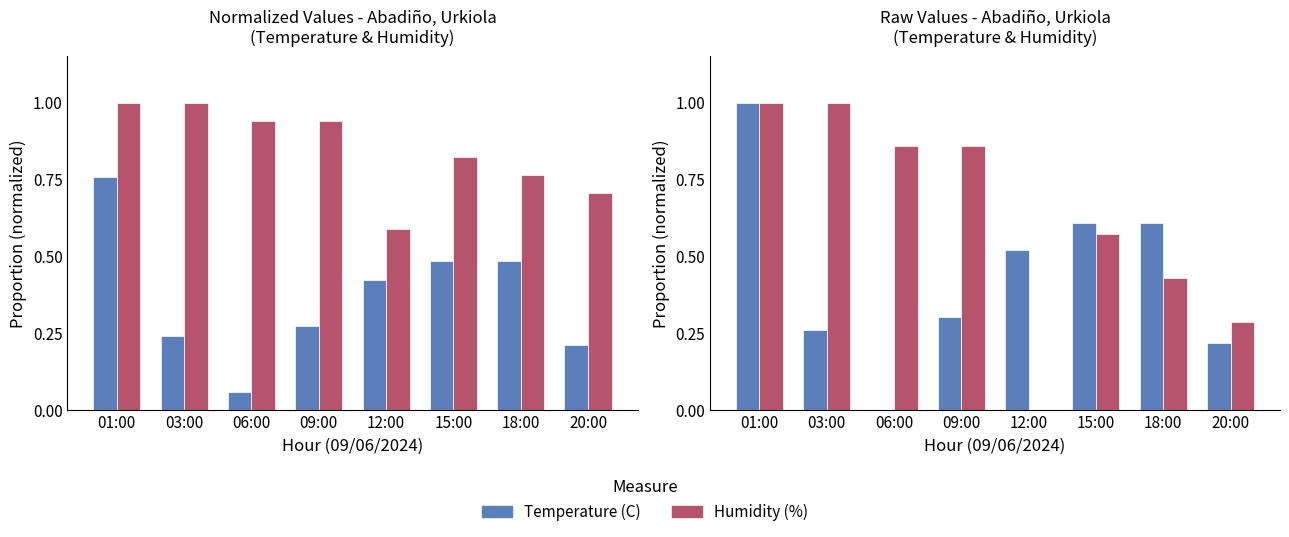

How many data points in Humidity (%) are above 0?

7